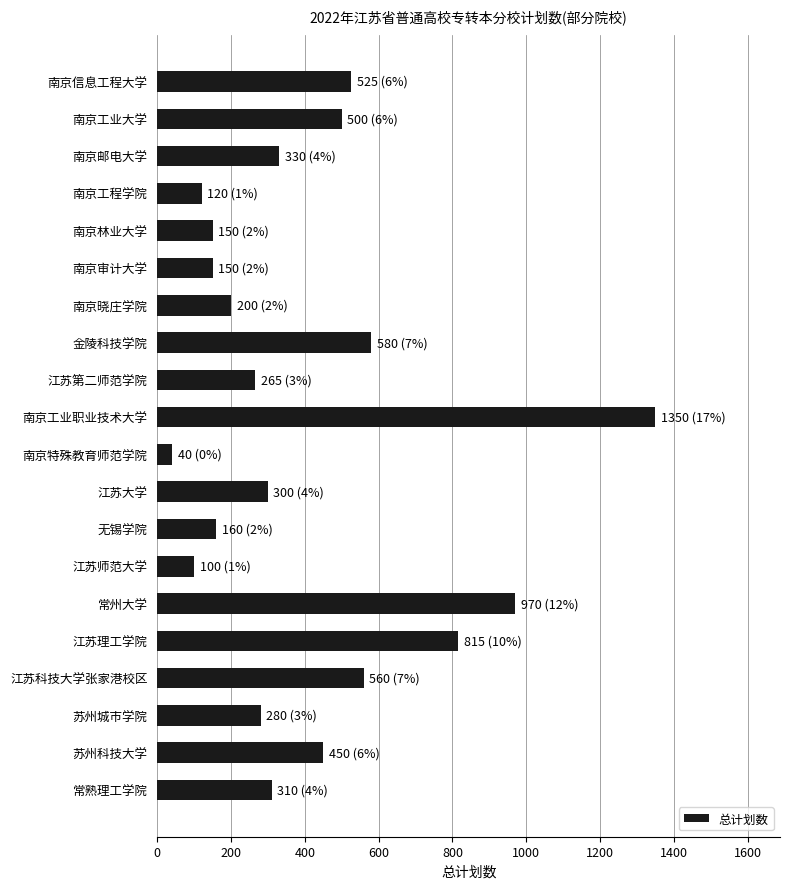

What is the value of the 13th bar from the top?

160